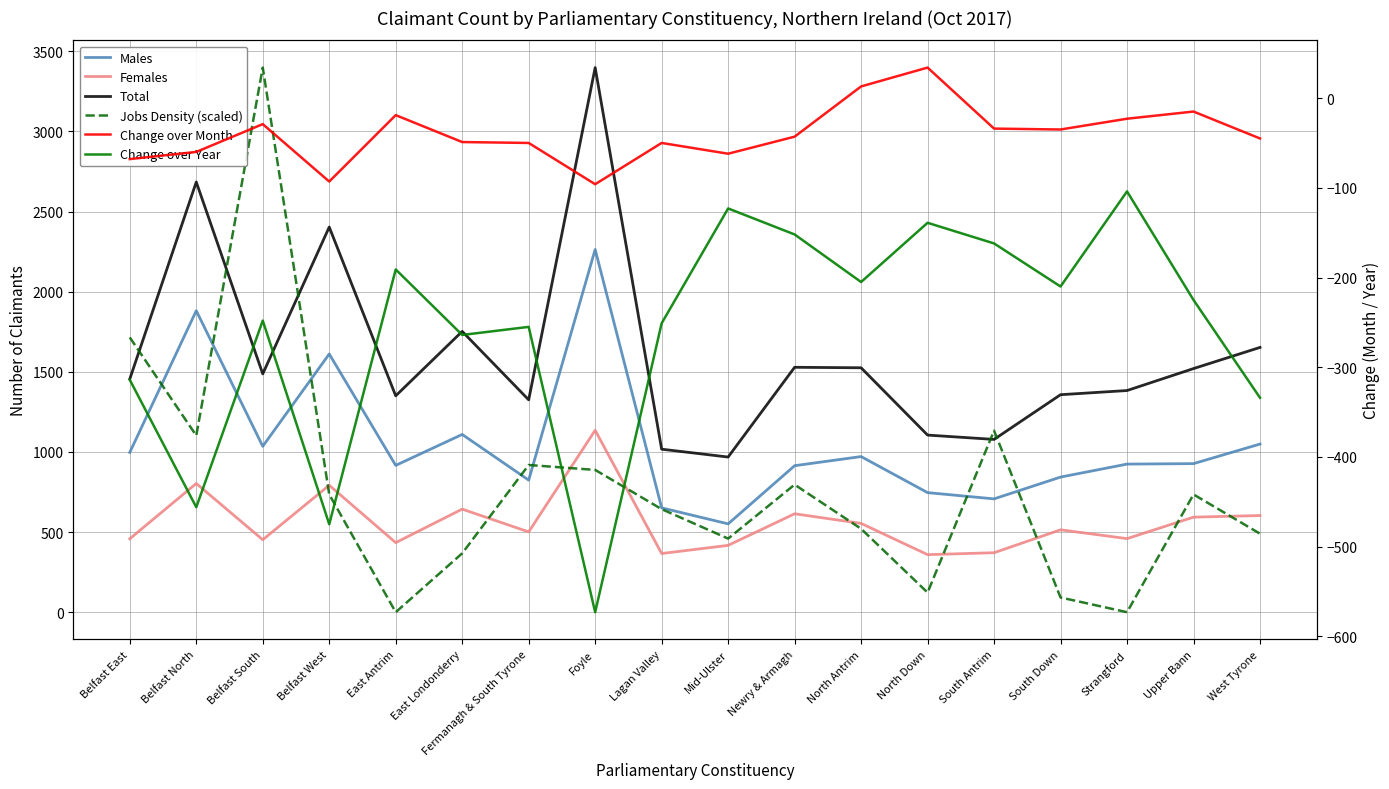

At how many categories does at least one series exceed 204?

18